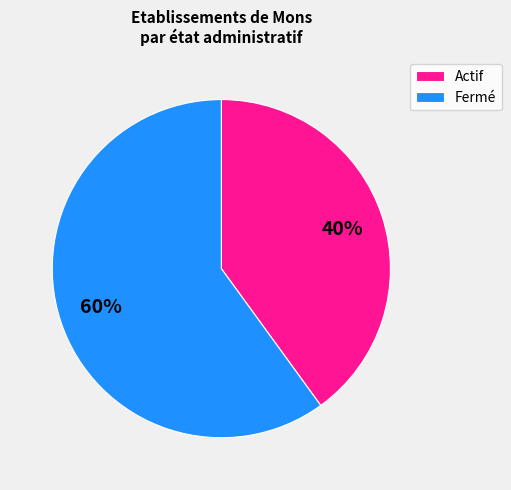

Does any single category account for the majority?

Yes